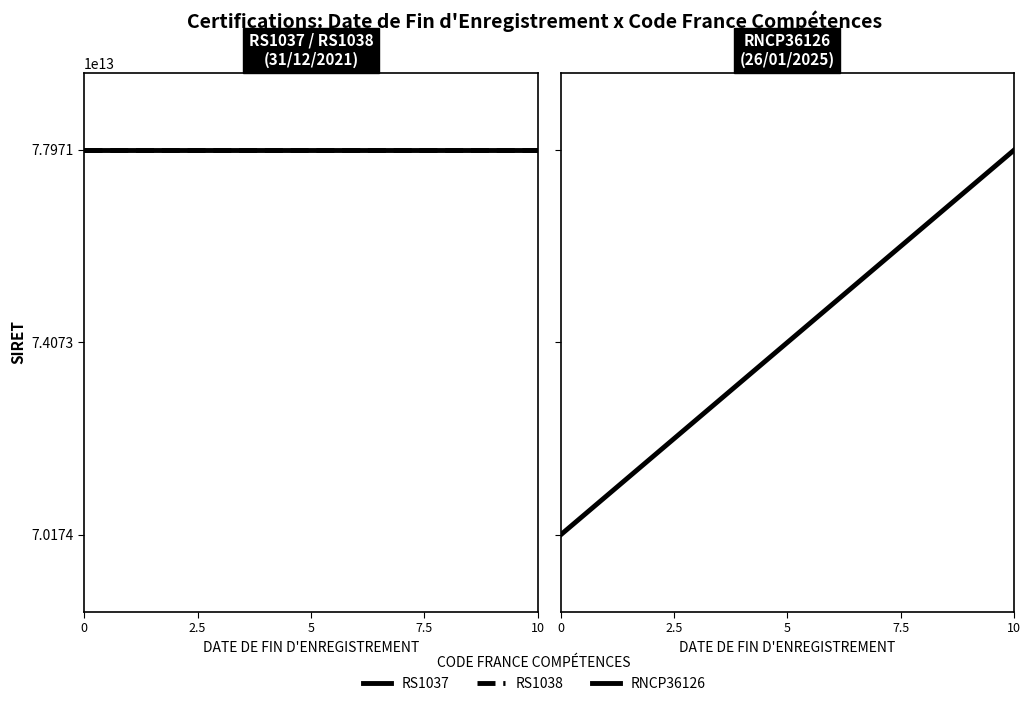

Which series has the widest spread of values?

RNCP36126